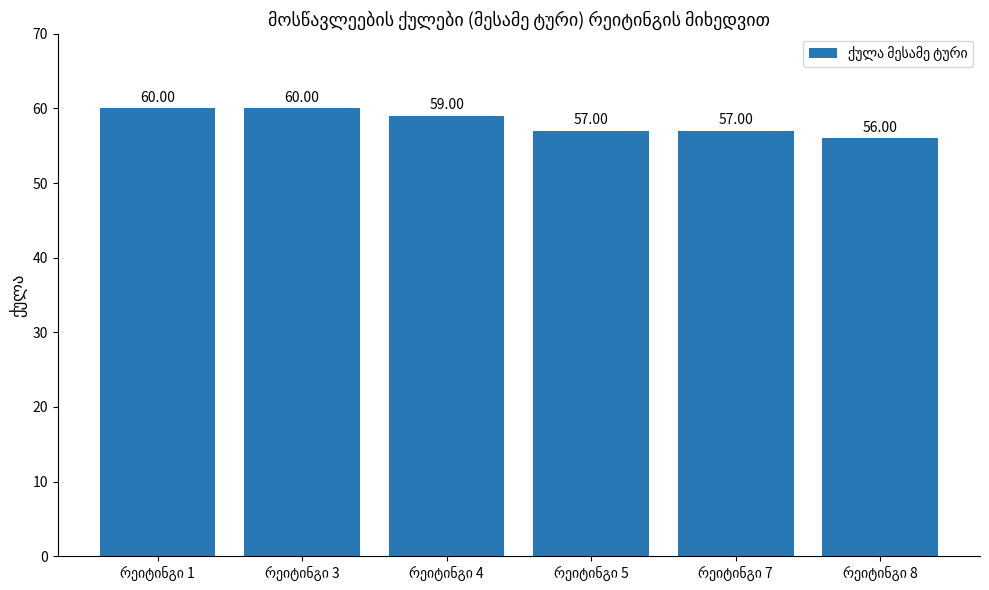

What is the difference between the maximum and minimum values?

4